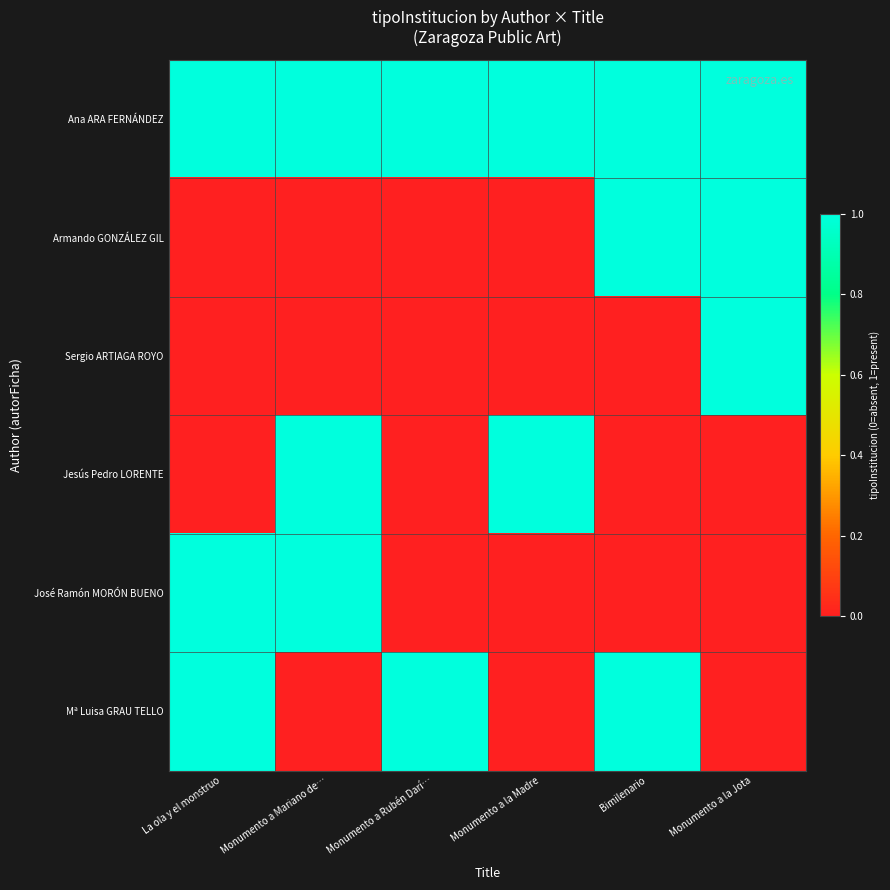

Which has a higher value, Monumento a Rubén Darí… or Monumento a la Madre?

Monumento a Rubén Darí…